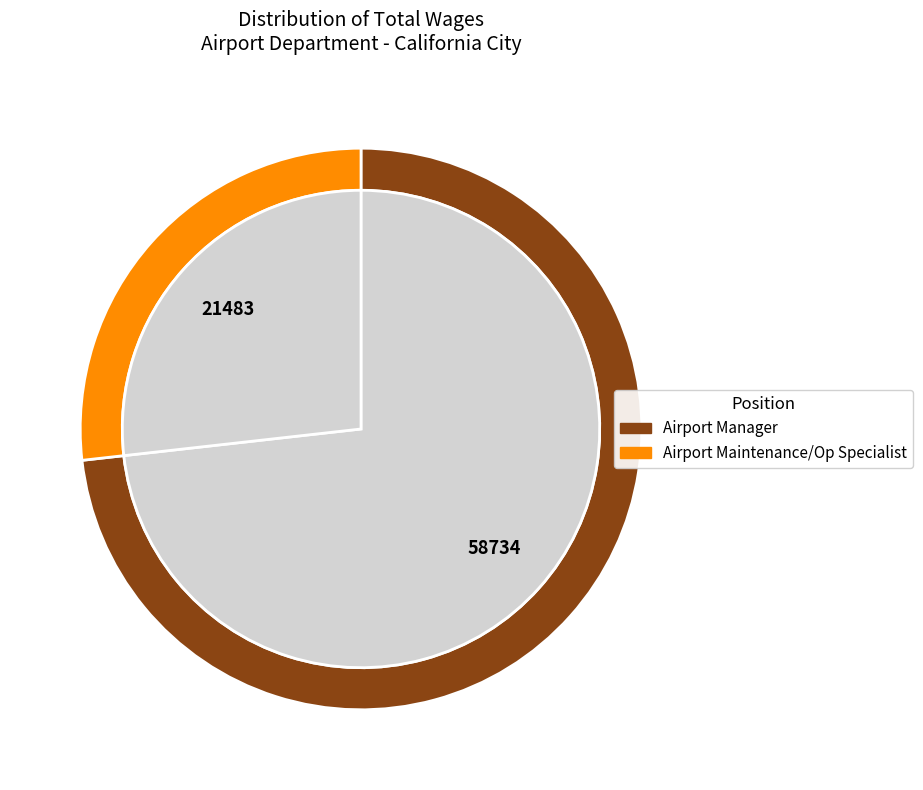

Which has a higher value, Airport Maintenance/Op Specialist or Airport Manager?

Airport Manager